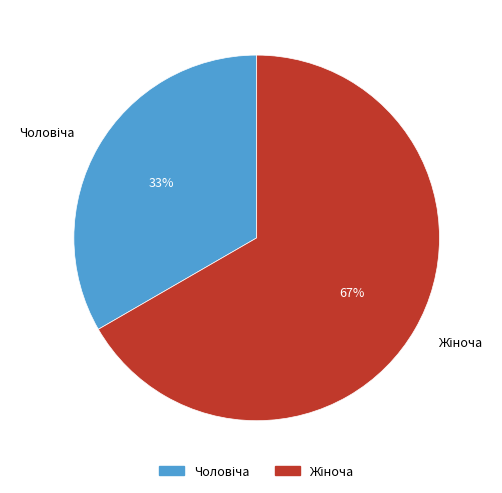

To the nearest percent, what is the average slice percentage?

50%